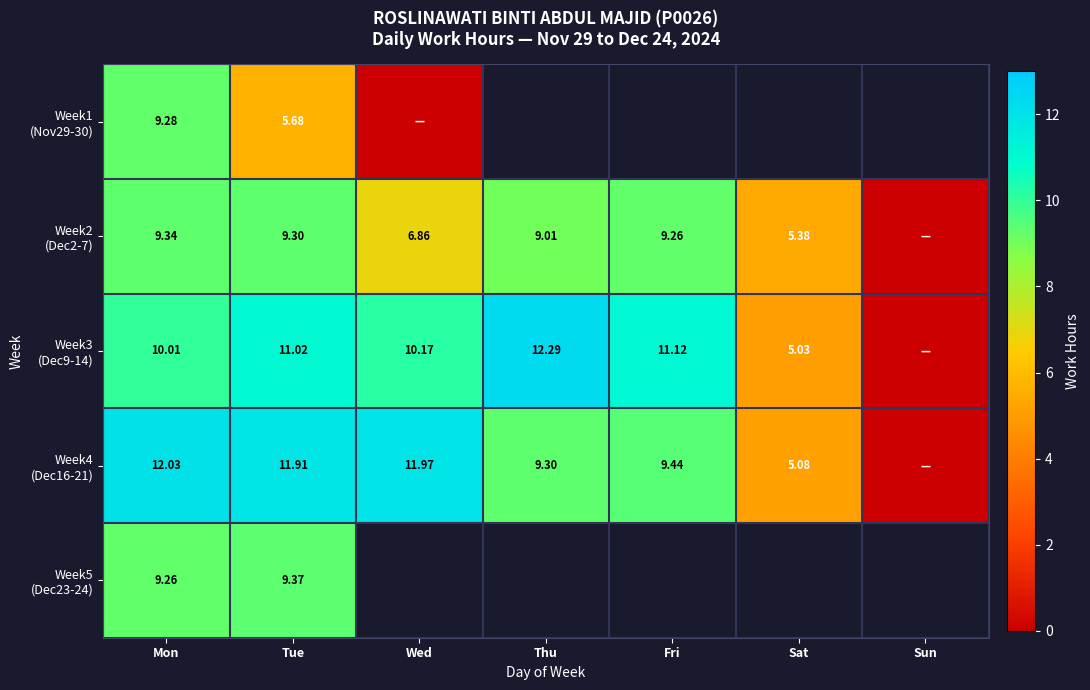

How many data points in Week2 (Dec2-7) are less than 9?

3